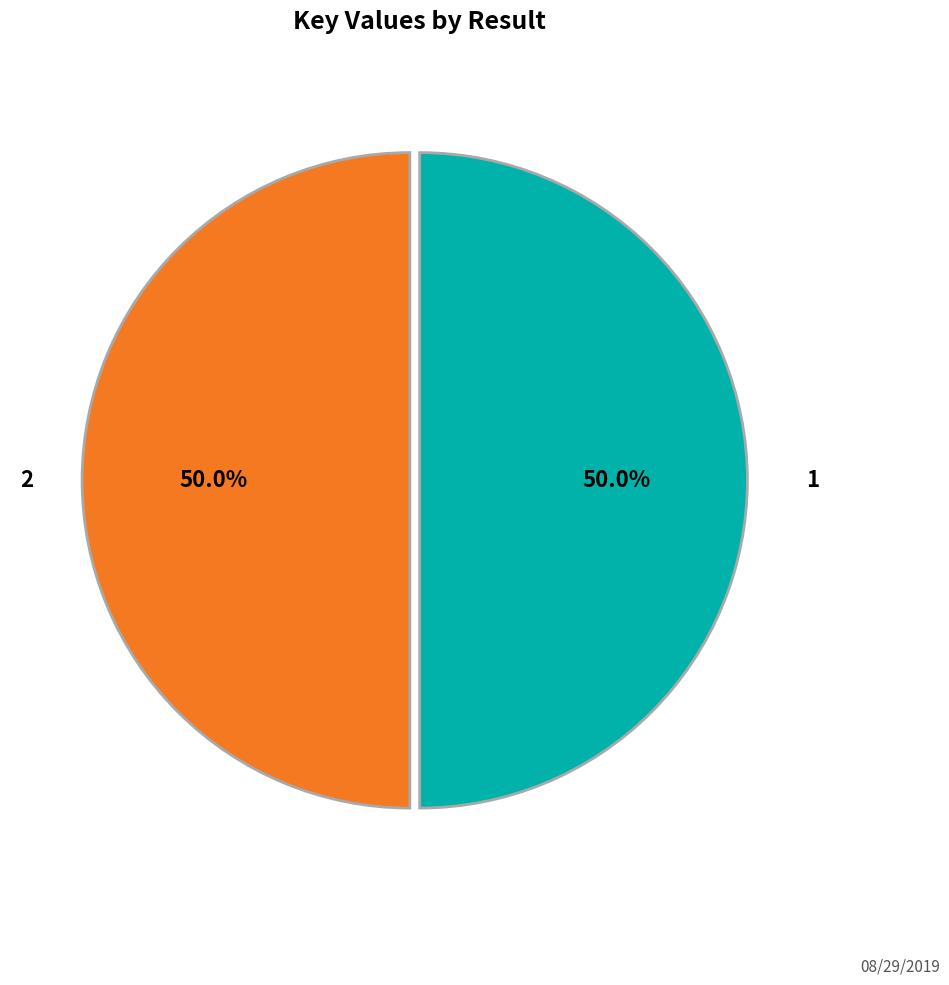

What is the ratio of the value at 1 to the value at 2?

1.0